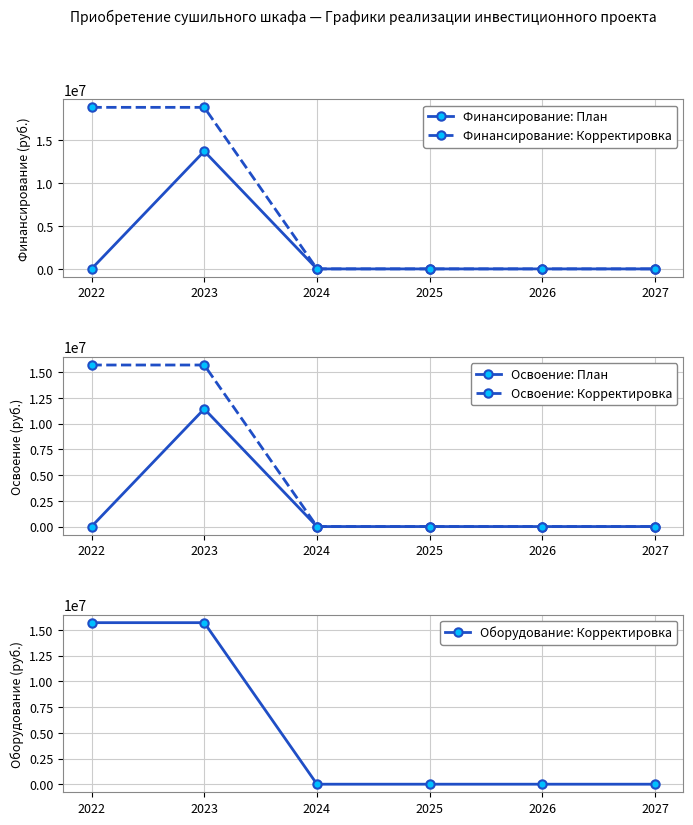

Where is Освоение: Корректировка nearest to the value 7857349?

2022